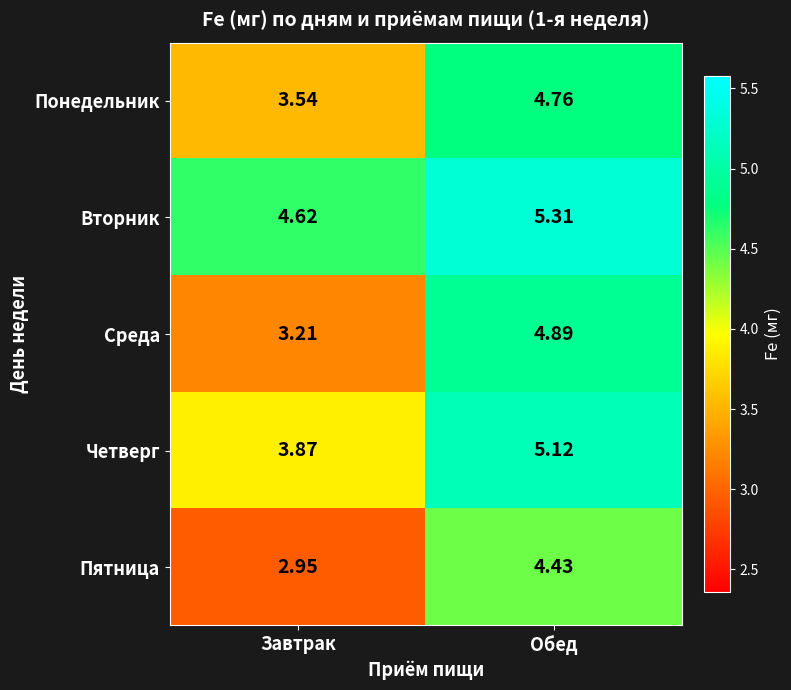

At how many categories does at least one series exceed 3?

2